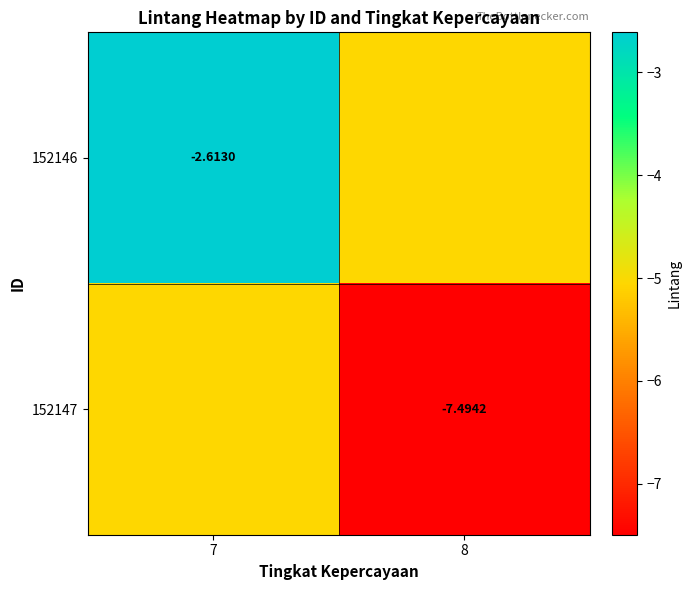

What is the sum of all 152147 values?

-12.5